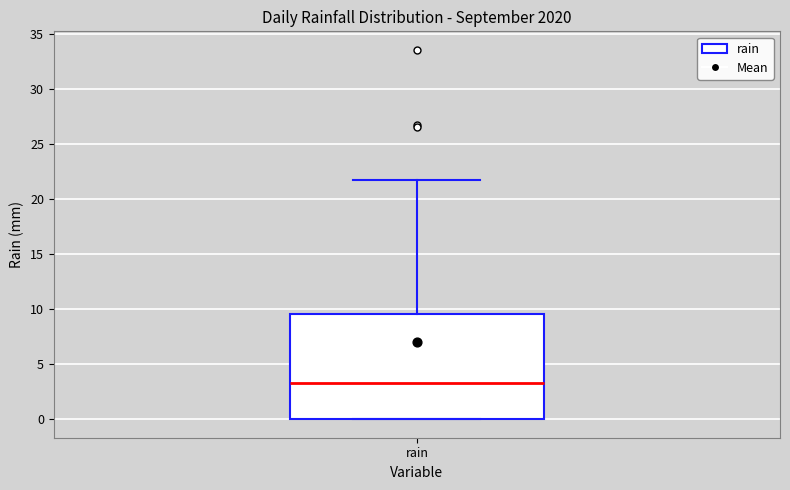

Where does the median line of the box for rain sit on the y-axis? The values are not printed on the chart, so give them approximately, as read against the axis.

3.5